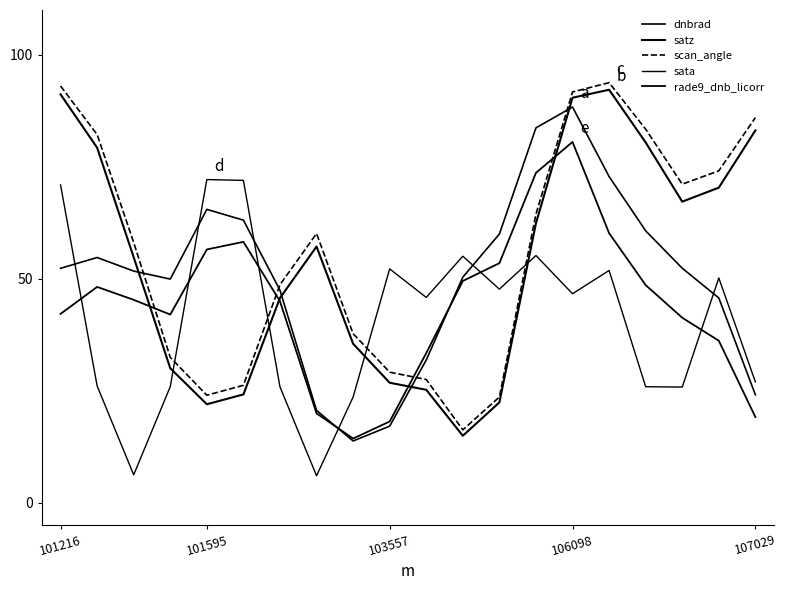

How many lines are shown in the chart?

5